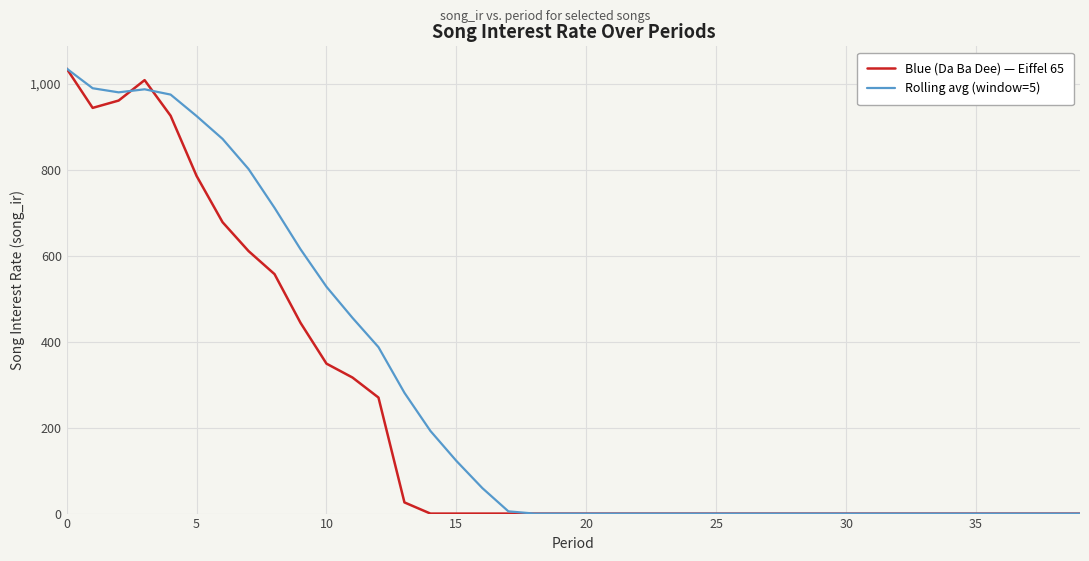

List the series in order of their overall mean, highest first.

Rolling avg (window=5), Blue (Da Ba Dee) — Eiffel 65